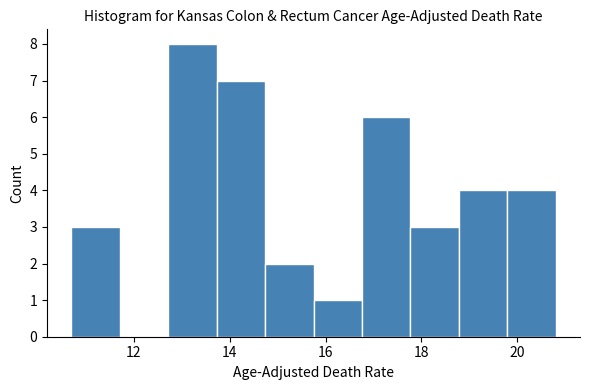

Which range on the x-axis has the tallest bar?

12.8 to 13.8